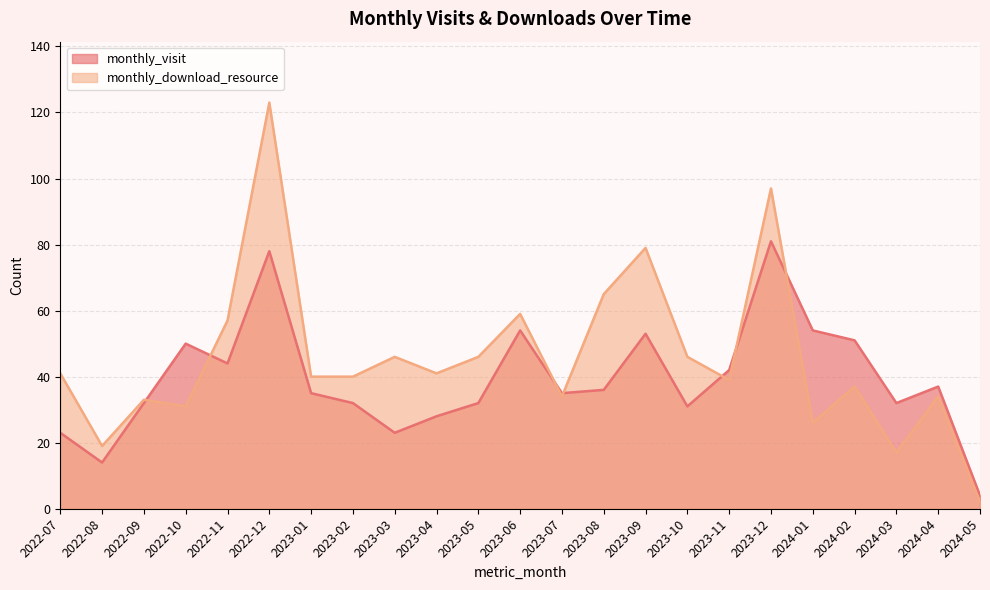

Does the chart display data point markers on the line(s)?

No